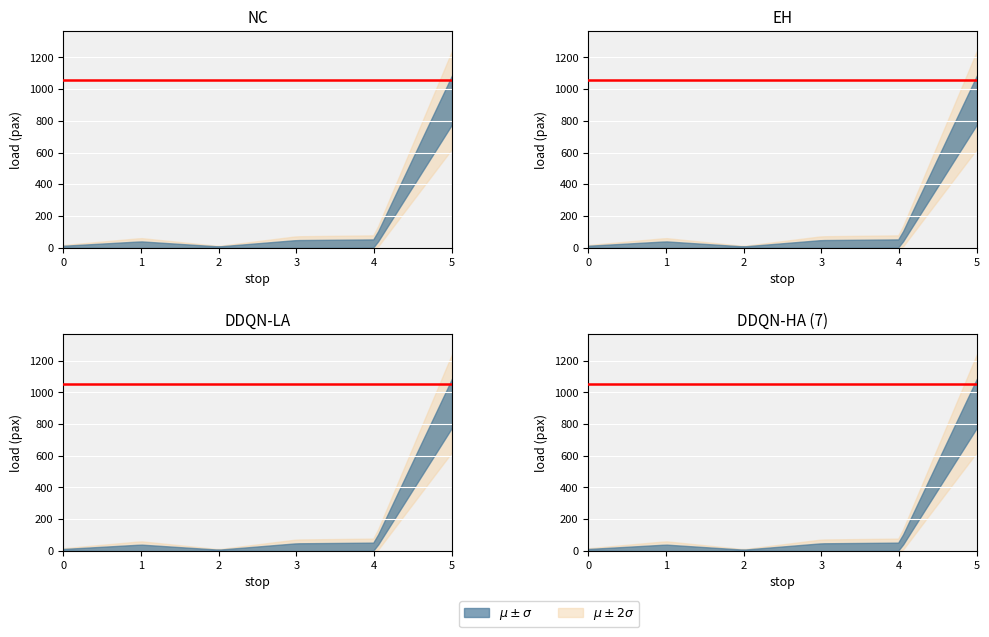

The Executed series shows -1242710303.8 at 710-02-01-04-510. True or false?

False